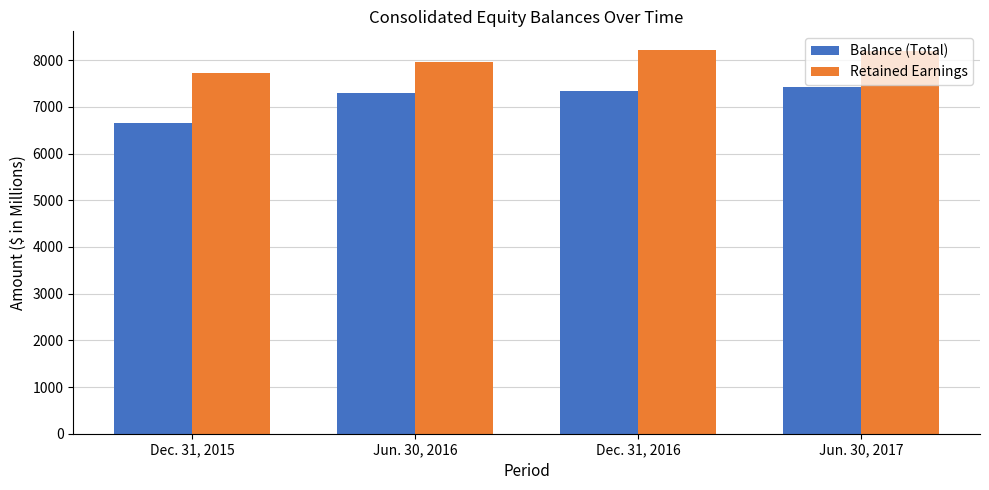

Which series has the largest range (max minus min)?

Balance (Total)